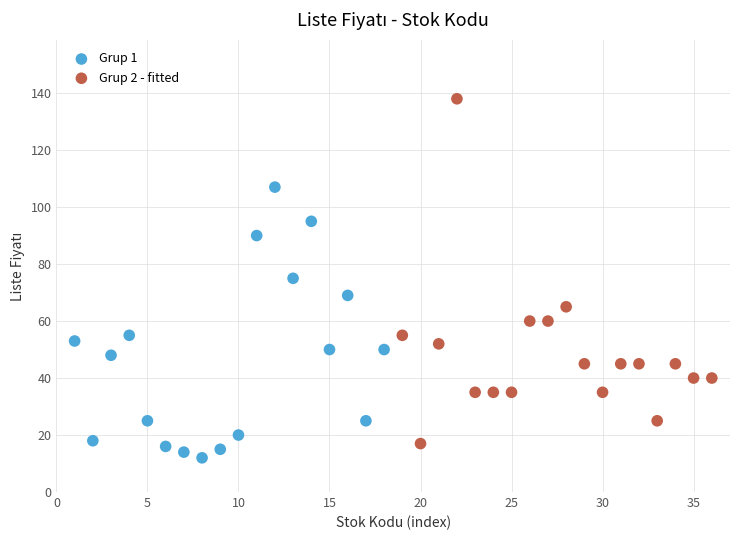

Which series has the largest Y range (max minus min)?

Grup 2 - fitted